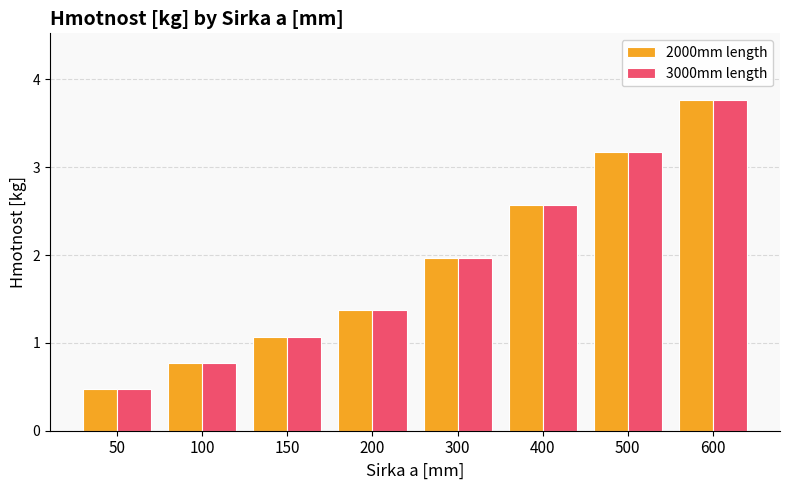

What is the sum of the 3000mm length values at 300 and 600?

5.7